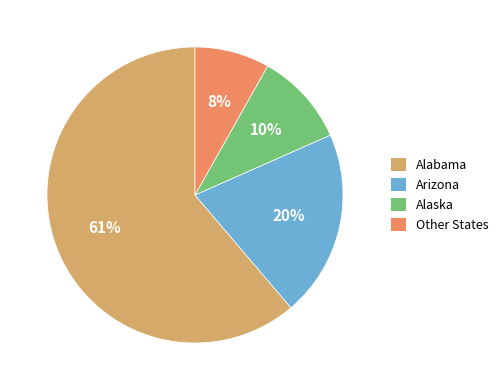

The Arizona slice represents 57% of the pie. True or false?

False